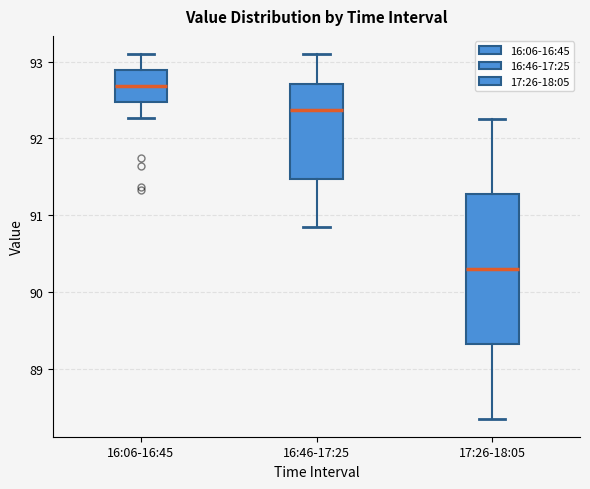

Reading left to right, read every box against the y-axis: the position of its median line, the range the box covers, and the ends of its whiskers. The values are not printed on the chart, so give them approximately, as read against the axis.

16:06-16:45: median 92.7, box 92.5 to 92.9, whiskers 92.3 to 93.1
16:46-17:25: median 92.4, box 91.5 to 92.7, whiskers 90.9 to 93.1
17:26-18:05: median 90.3, box 89.3 to 91.3, whiskers 88.4 to 92.3